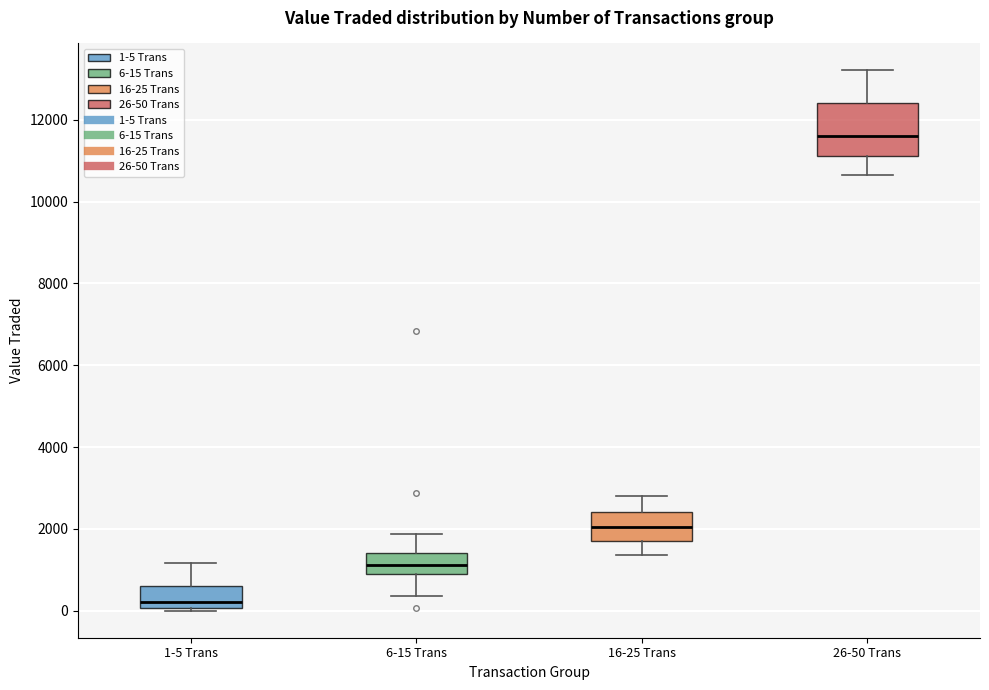

Which box is the tallest, from its lower edge to its upper edge?

26-50 Trans